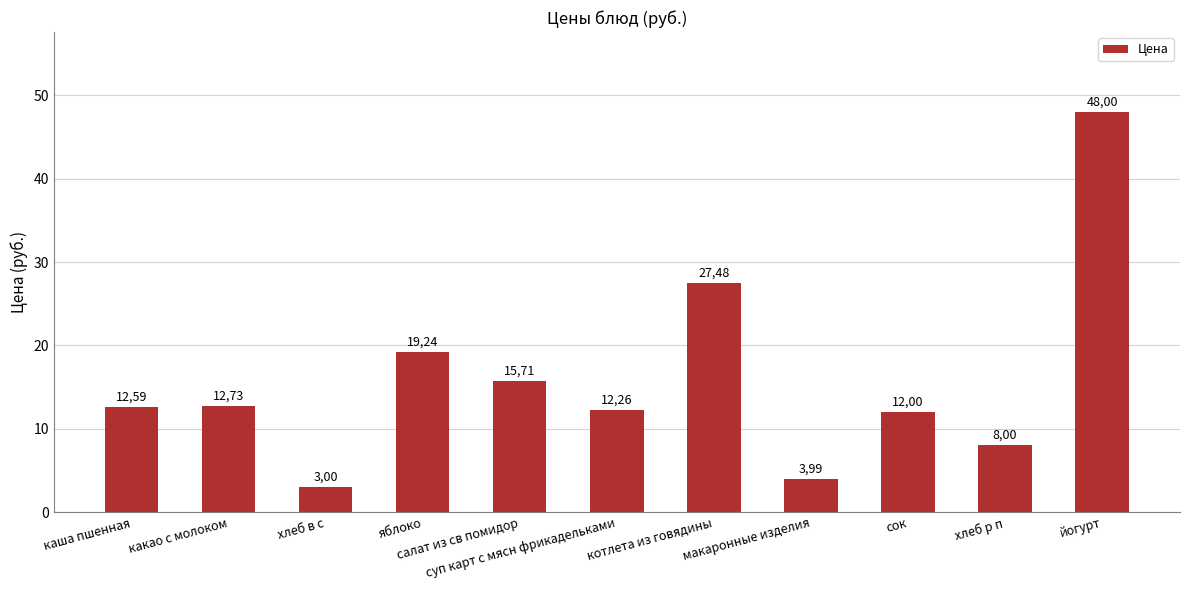

Where does the data first go above 12?

каша пшенная